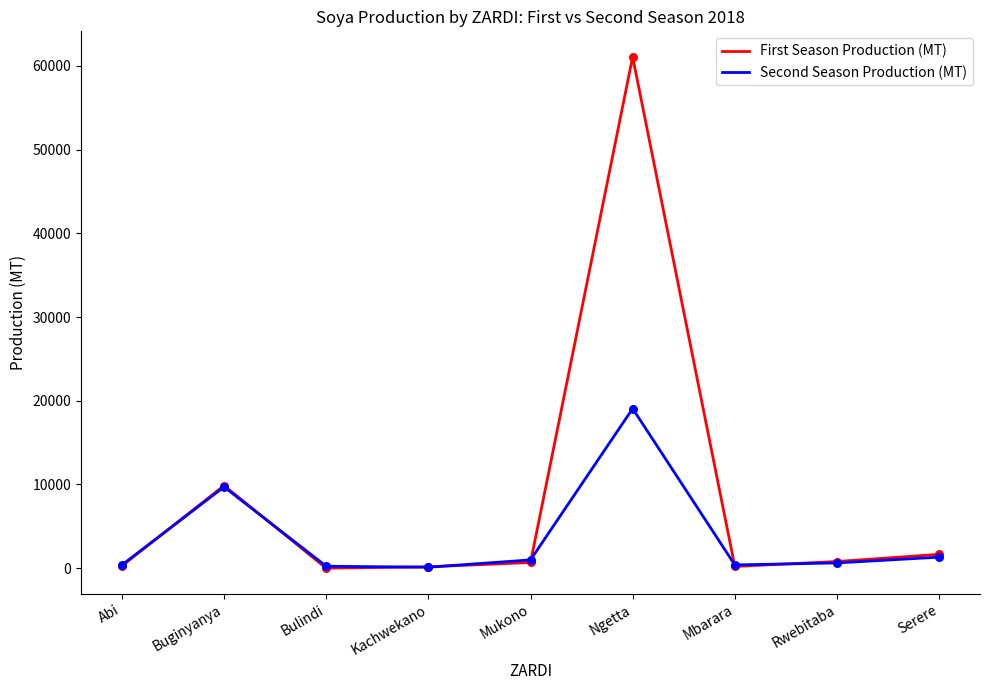

Is the value of Second Season Production (MT) at Mbarara greater than the value of First Season Production (MT) at Ngetta?

No